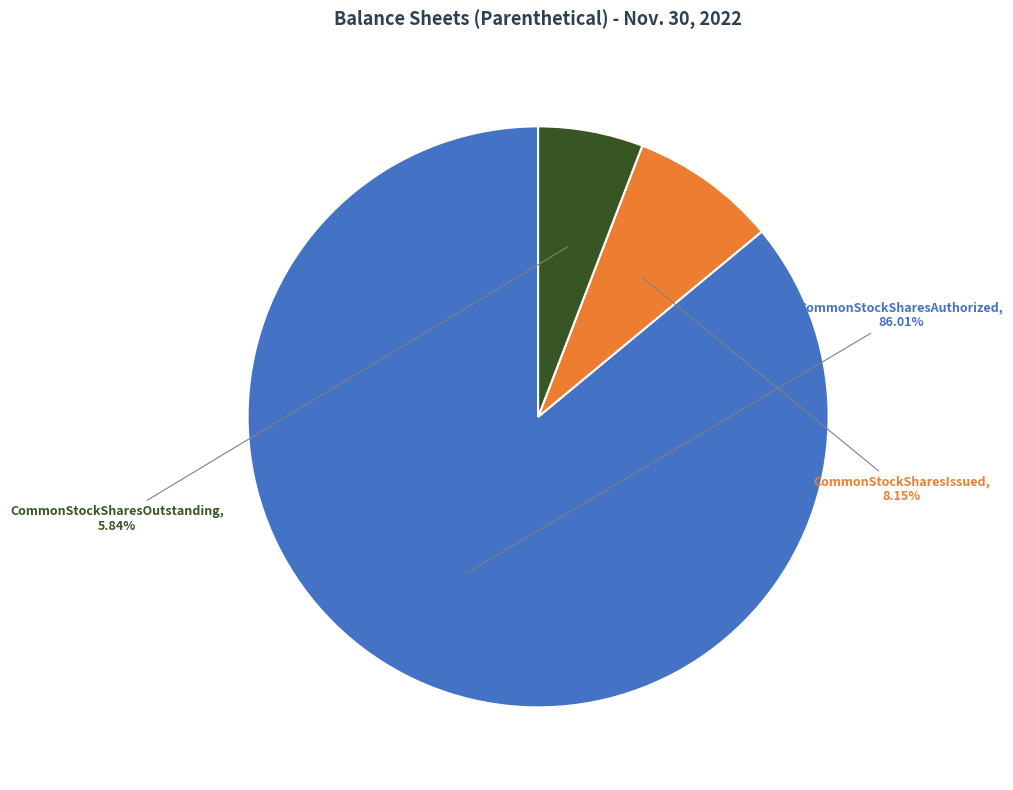

What is the majority slice?

CommonStockSharesAuthorized